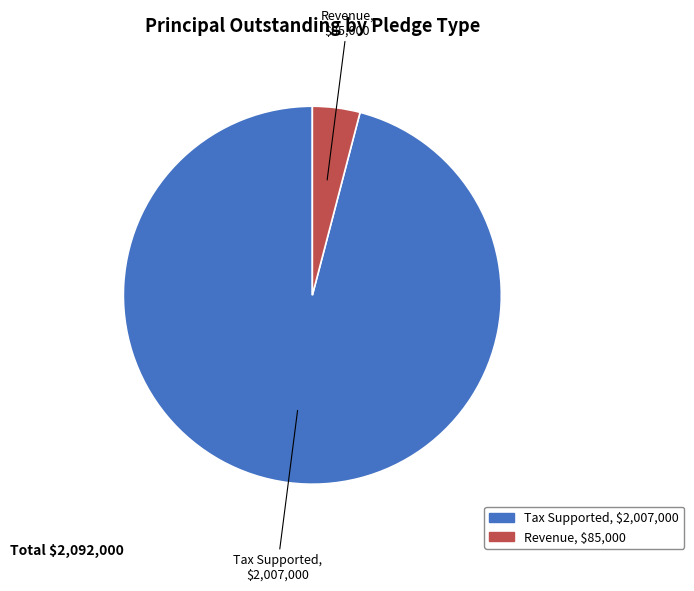

Between Revenue and Tax Supported, which is larger?

Tax Supported